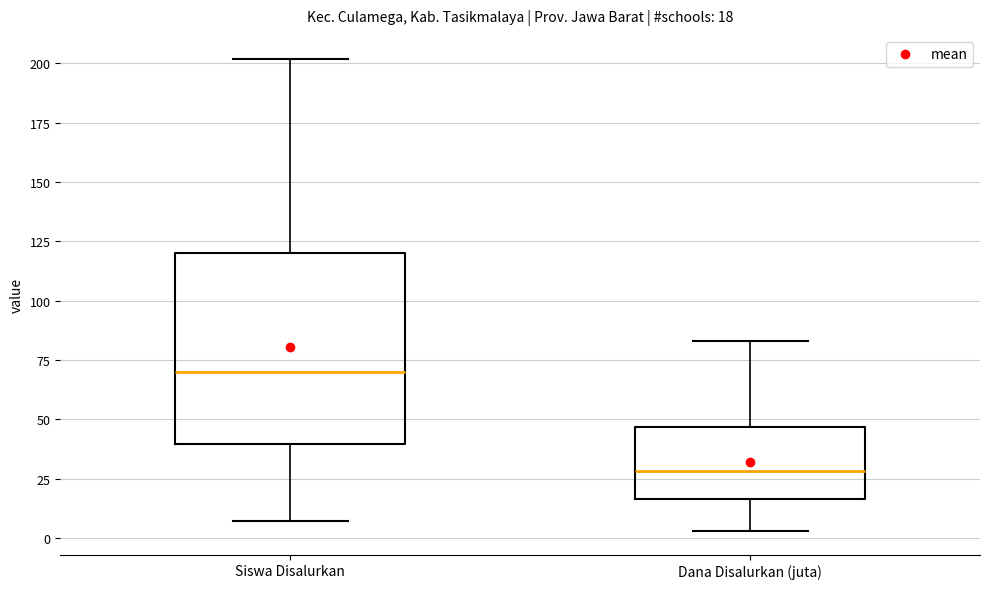

Which box has the lowest median line?

Dana Disalurkan (juta)